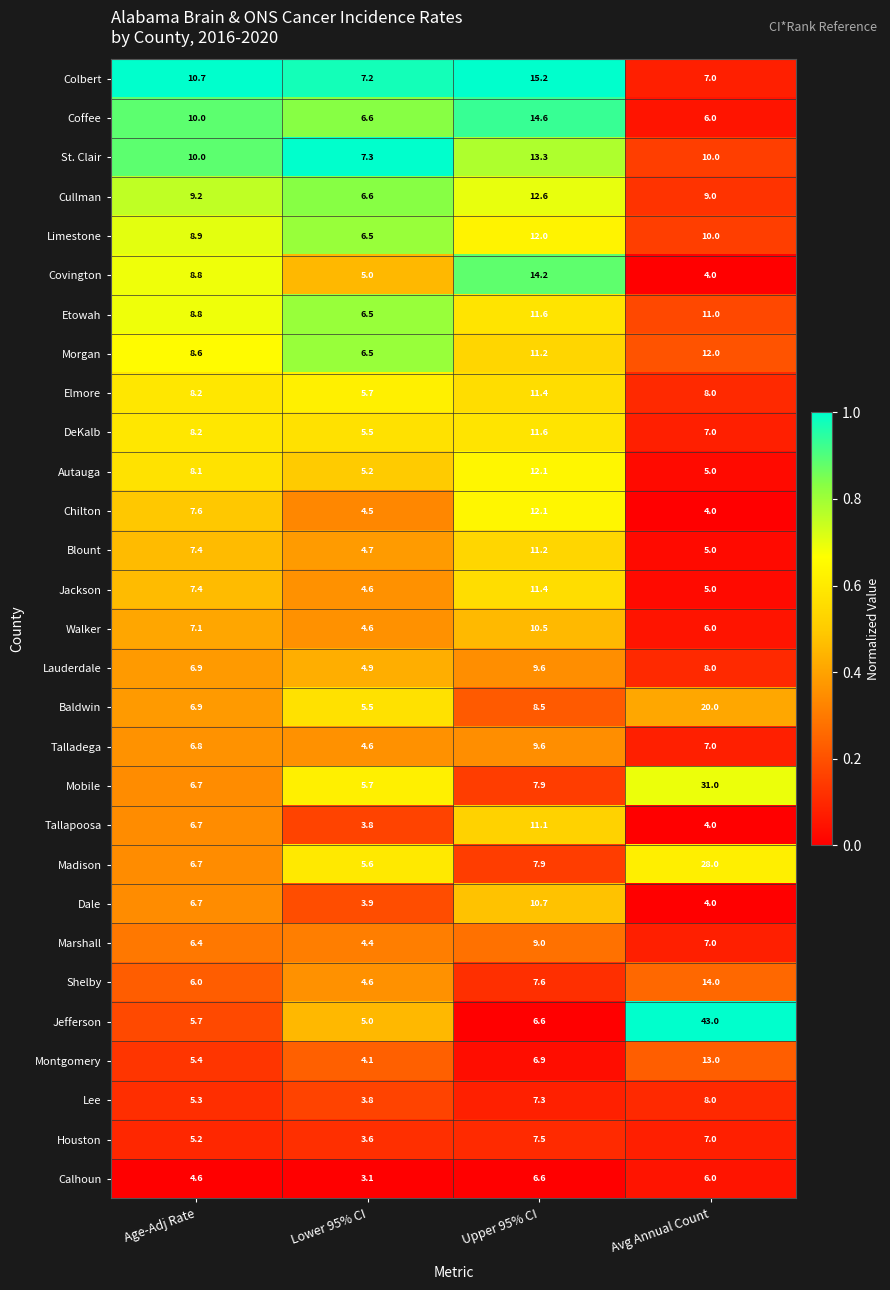

Rank the categories by Jackson value from highest to lowest.

Upper 95% CI, Age-Adj Rate, Avg Annual Count, Lower 95% CI